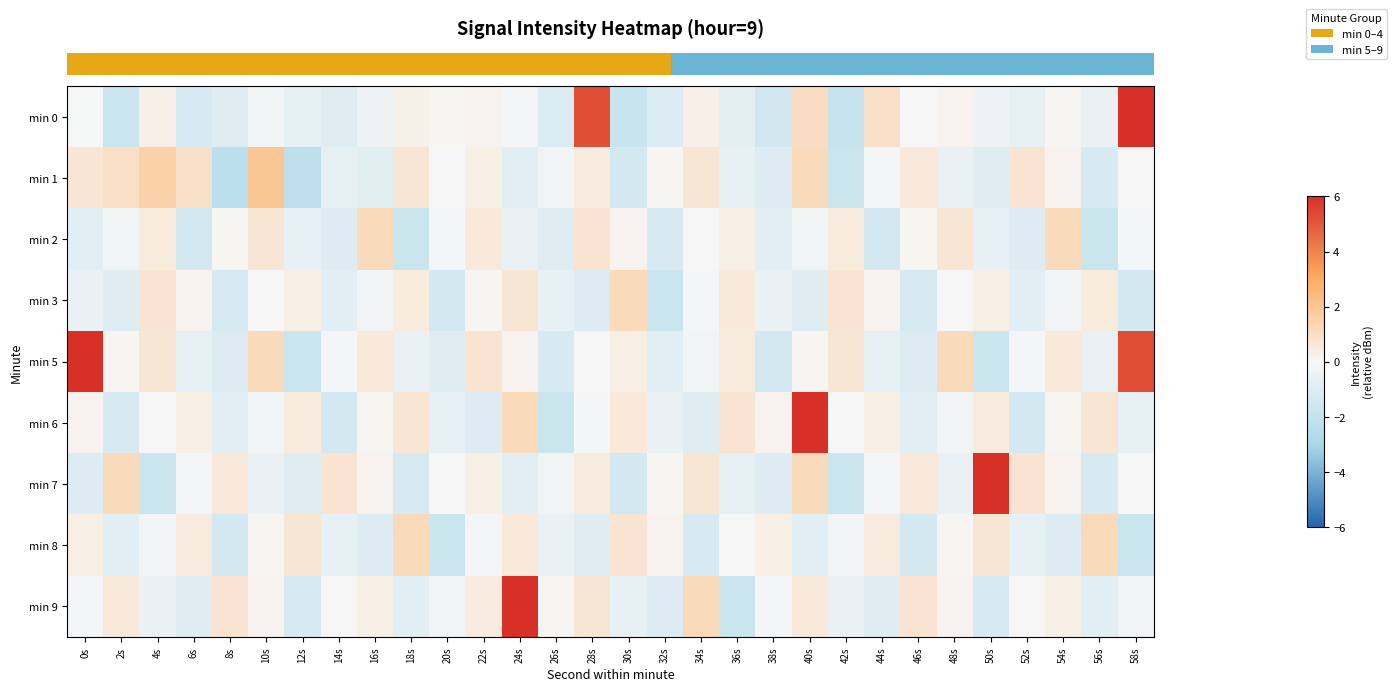

How many data points does each series have?

30